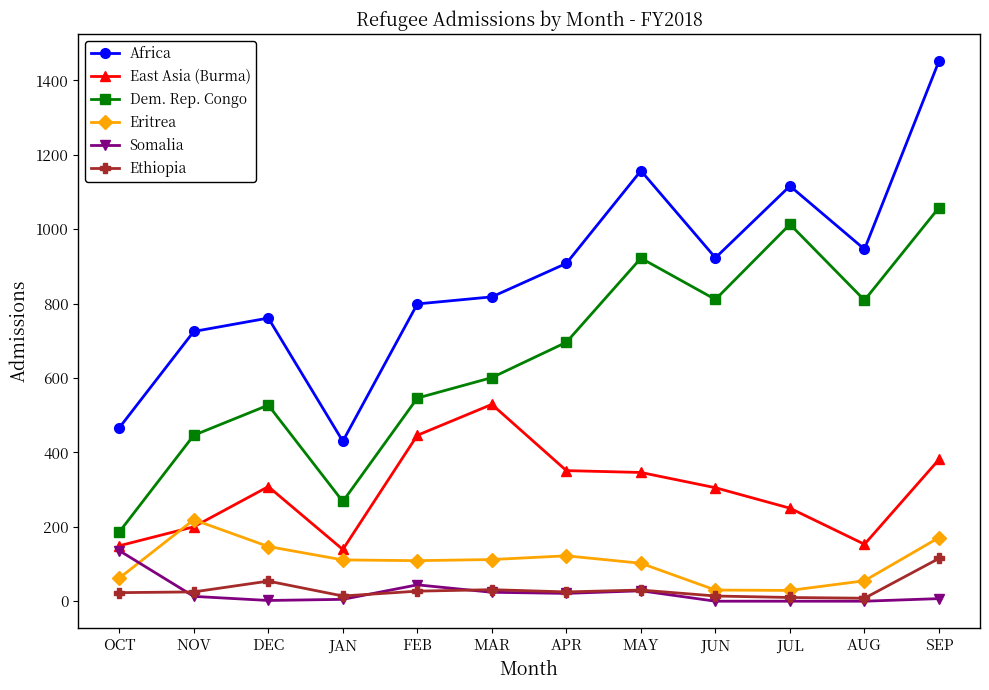

What position from the left is MAY?

8